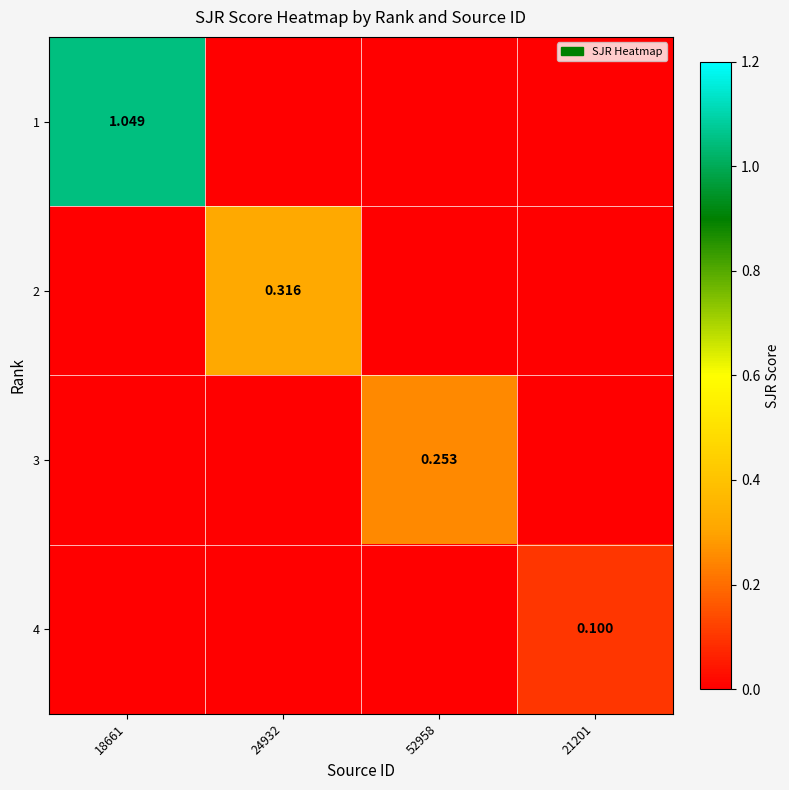

Which category has the lowest value in the 4 series?

18661